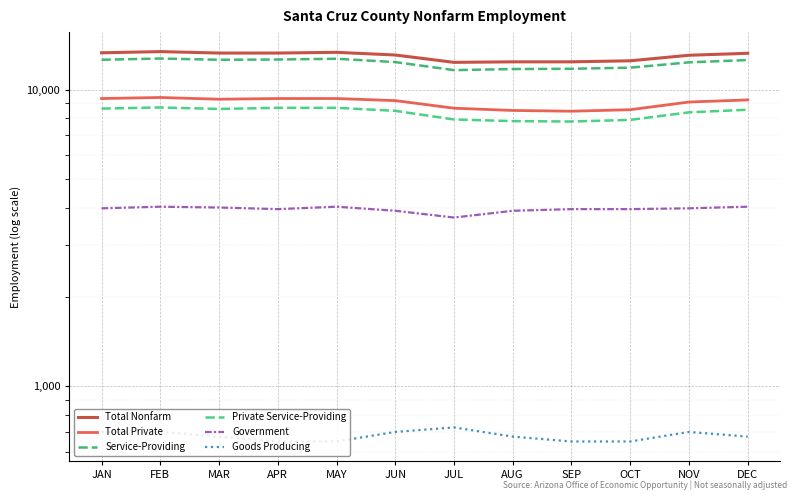

Reading left to right, what are all the values shown in this chart?

Total Nonfarm: 13300	13425	13275	13275	13350	13075	12350	12400	12400	12500	13050	13250
Total Private: 9325	9400	9275	9325	9325	9175	8650	8500	8450	8550	9075	9225
Service-Providing: 12600	12725	12600	12625	12700	12375	11625	11725	11750	11850	12350	12575
Private Service-Providing: 8625	8700	8600	8675	8675	8475	7925	7825	7800	7900	8375	8550
Government: 3975	4025	4000	3950	4025	3900	3700	3900	3950	3950	3975	4025
Goods Producing: 700	700	675	650	650	700	725	675	650	650	700	675